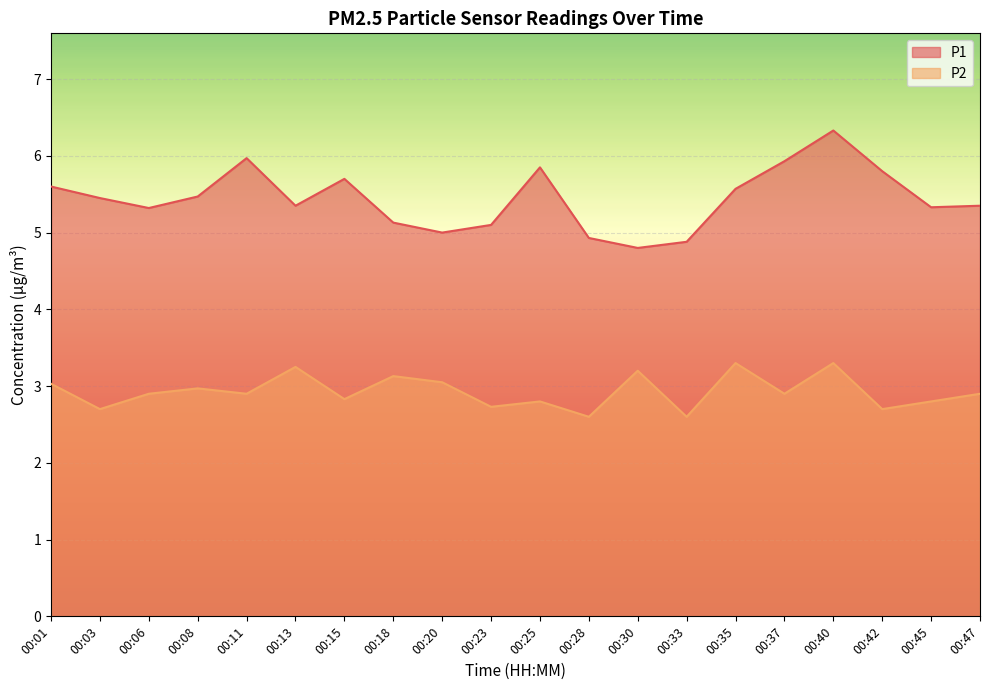

Which series has the largest total across all categories?

P1